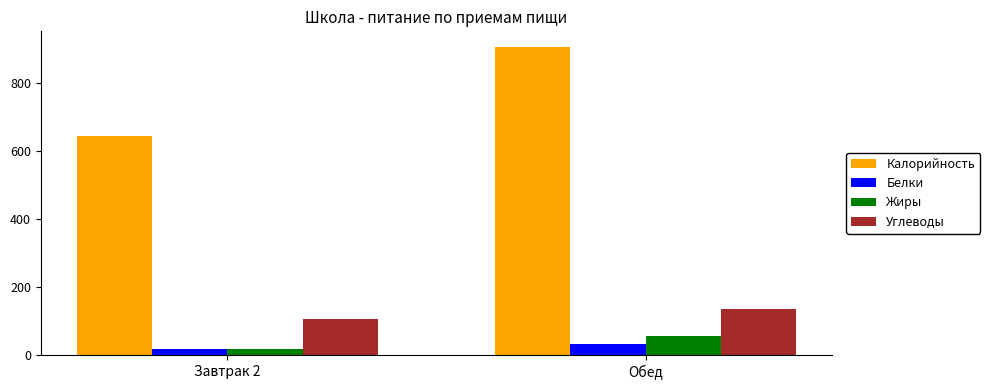

At which label does Калорийность reach its peak?

Обед